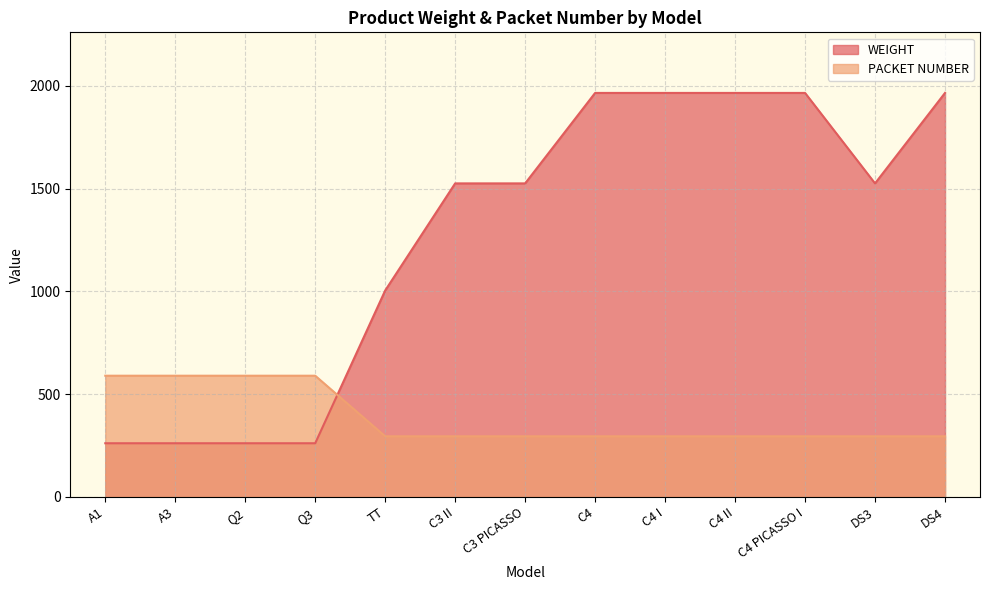

At how many categories does at least one series exceed 1443?

8